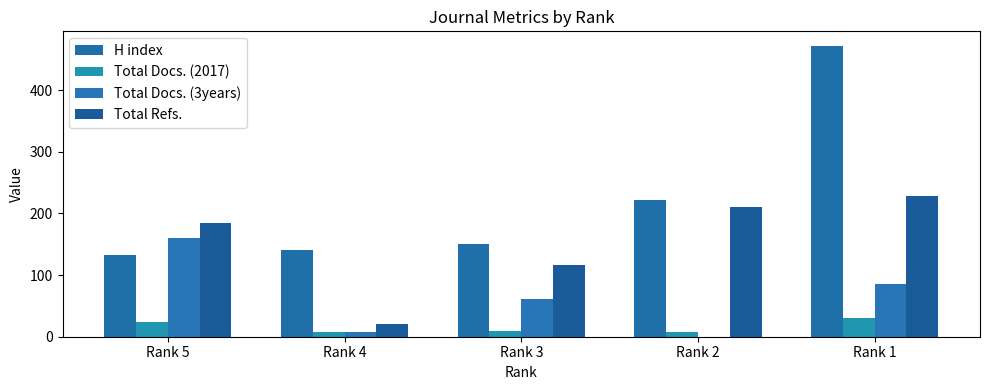

Read the H index value at Rank 2.

222